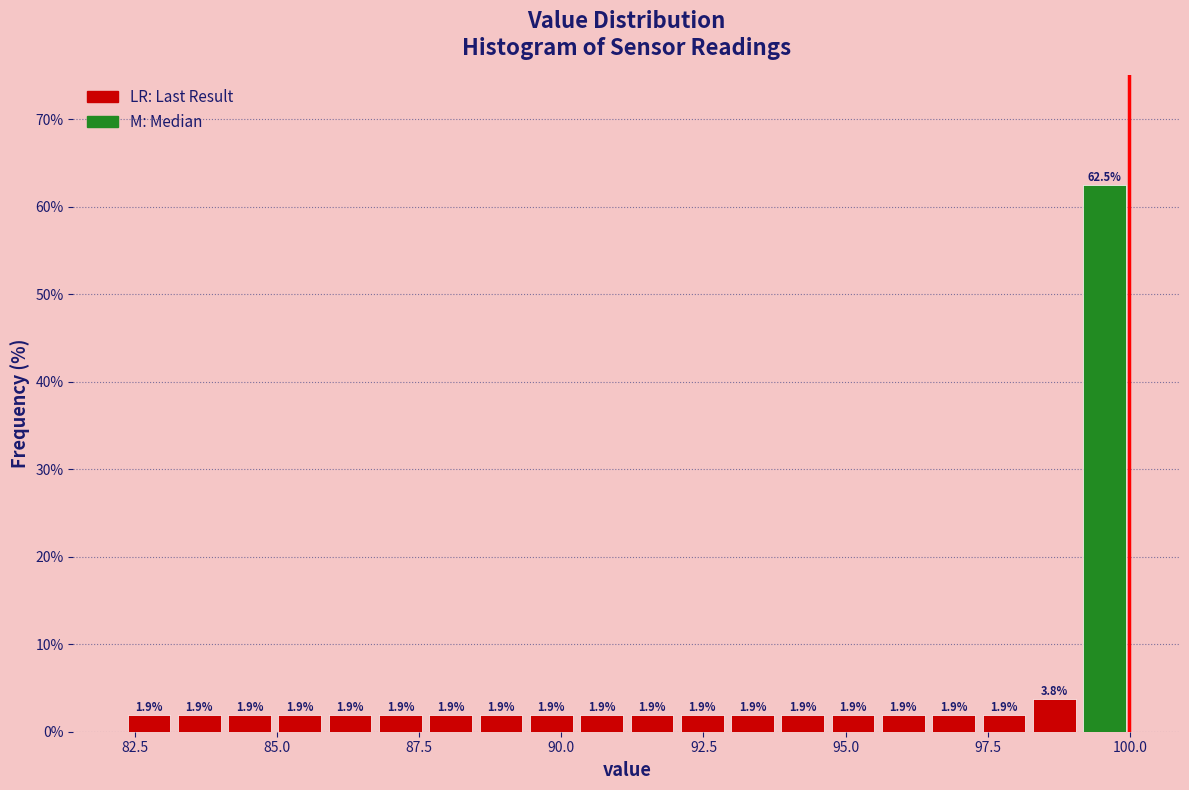

Read against the x-axis, roughly where is the centre of the tallest bar?

99.5